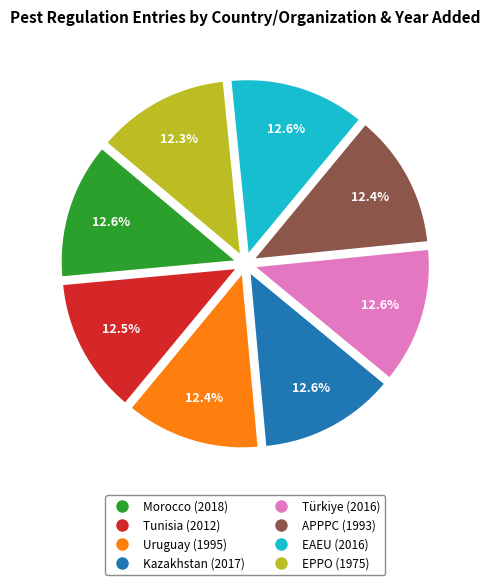

How much of the chart is everything except Türkiye (2016)?

87.4%